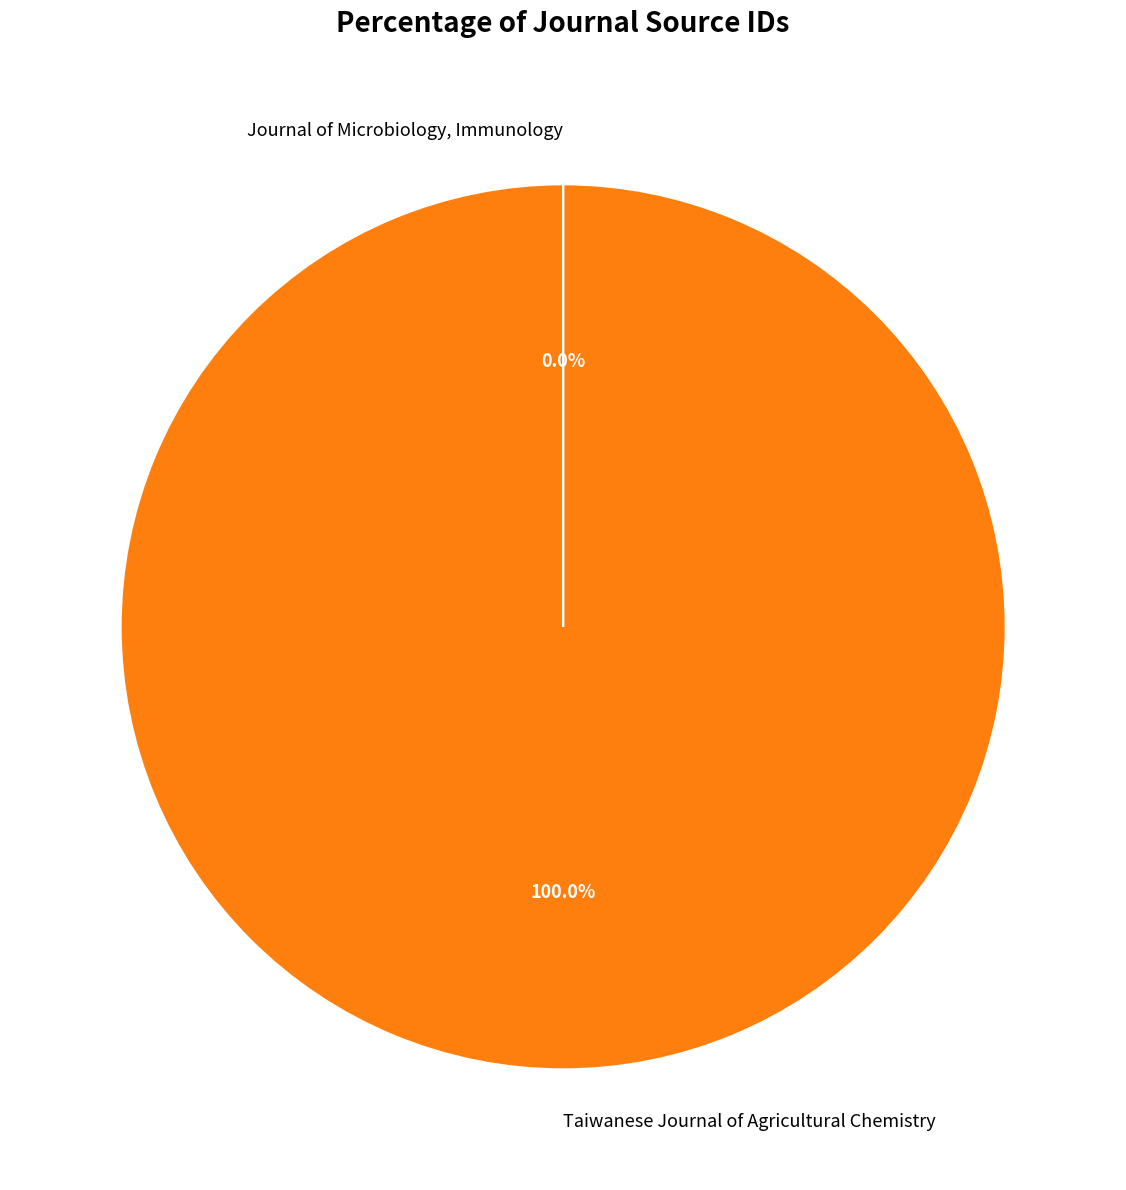

Is there any slice that represents more than half of the pie?

Yes